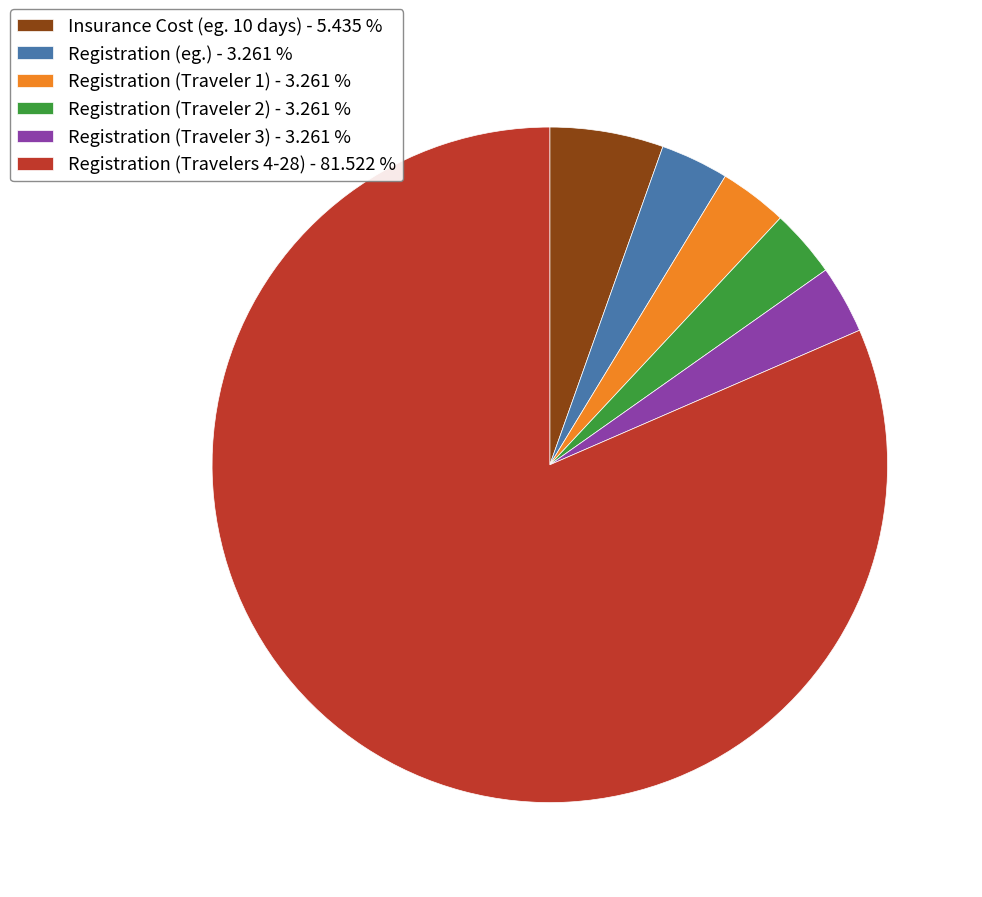

Between Registration (Traveler 2) - 3.261 % and Registration (Travelers 4-28) - 81.522 %, which is larger?

Registration (Travelers 4-28) - 81.522 %